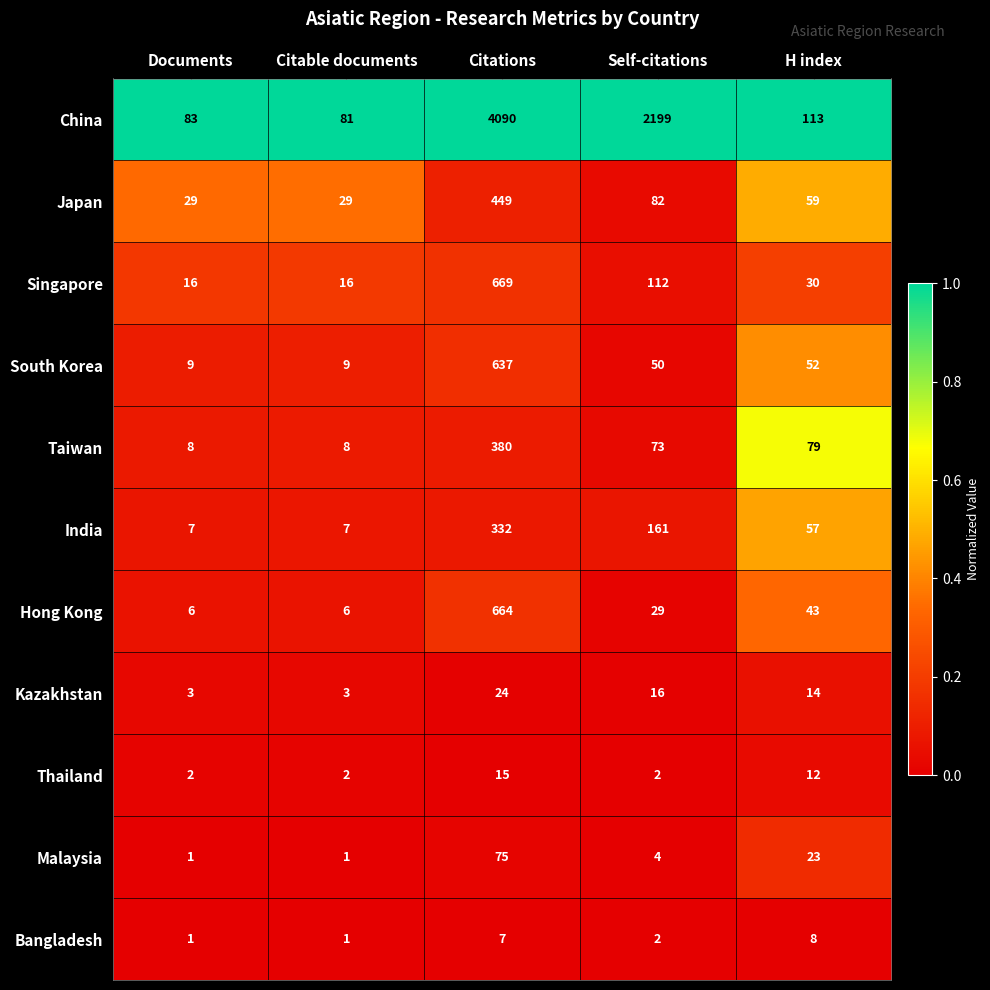

The China series shows 83 at Documents. True or false?

True